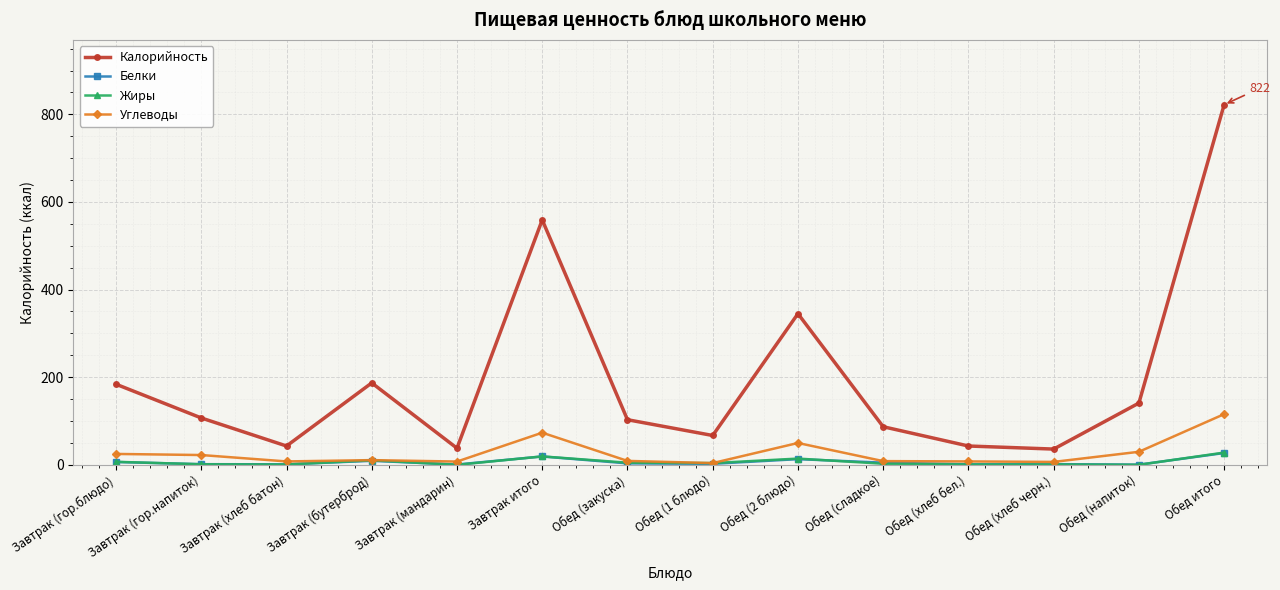

What is the label of the 10th point from the right?

Завтрак (мандарин)